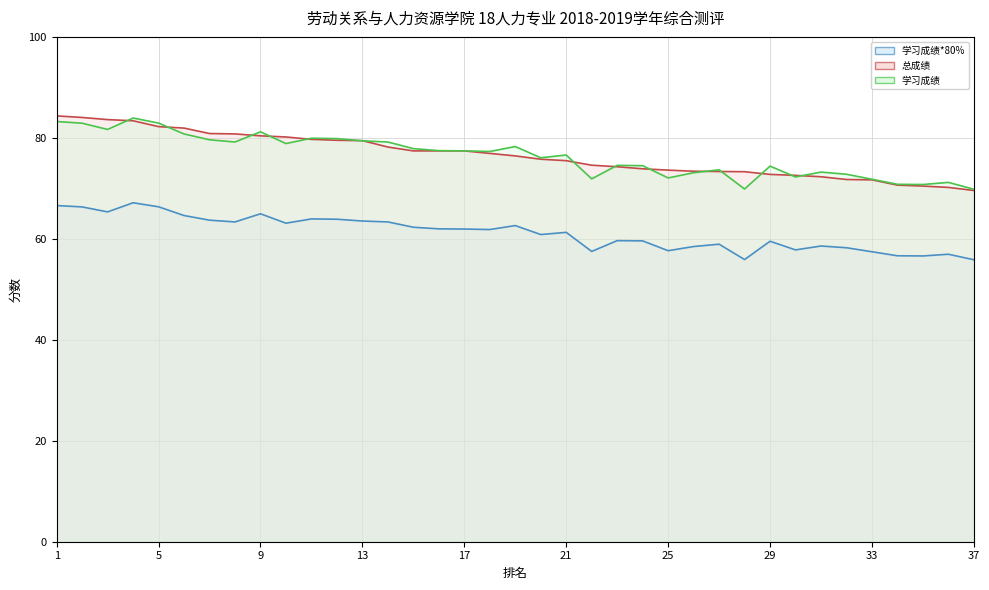

What is the sum of all 学习成绩 values?

2830.3